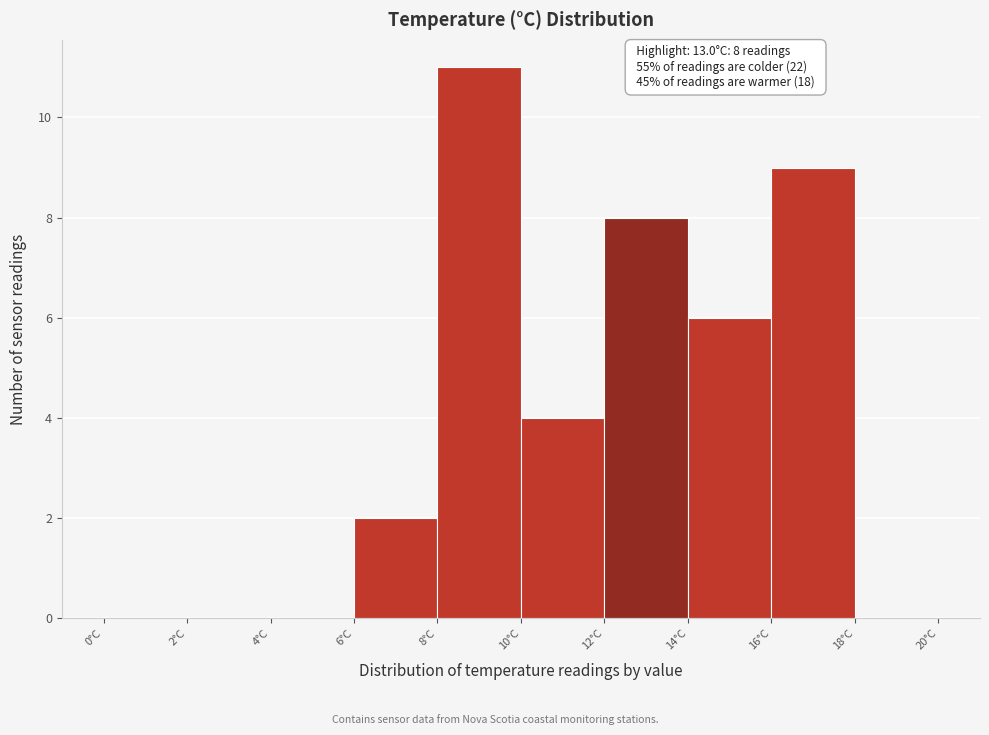

Which range on the x-axis has the tallest bar?

8 to 10